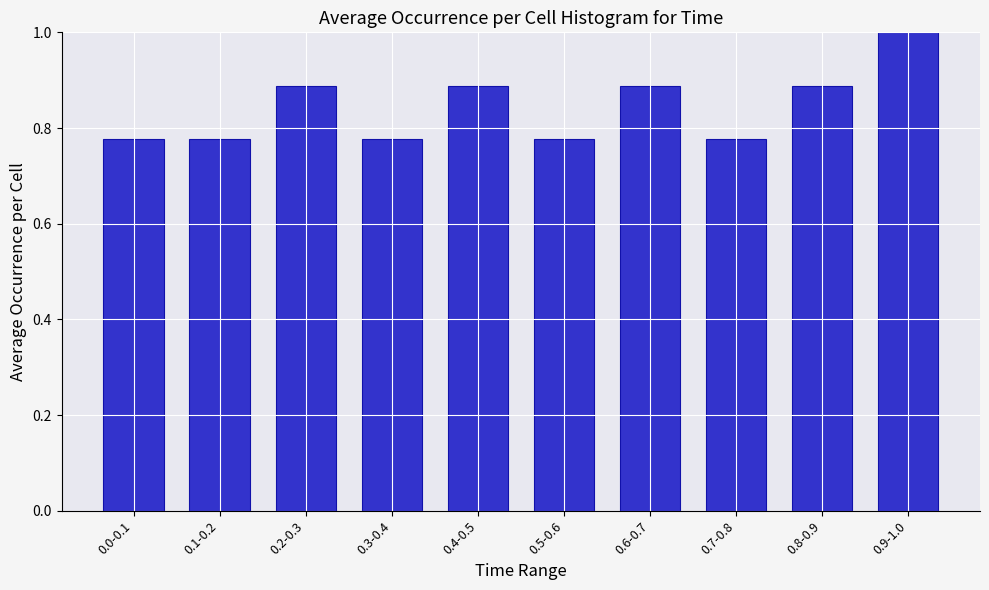

What is the sum of the values at 0.5-0.6 and 0.4-0.5?

1.7